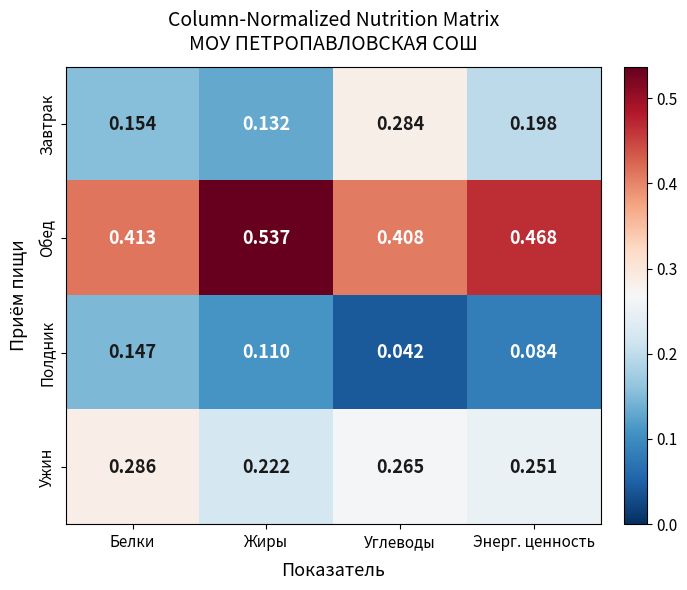

How many series are shown in this chart?

4